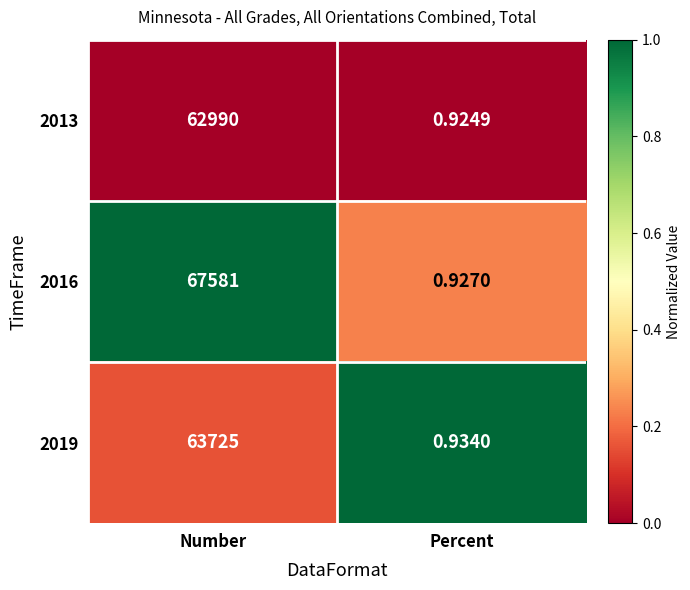

Is the value of 2016 at Number greater than the value of 2019 at Percent?

Yes